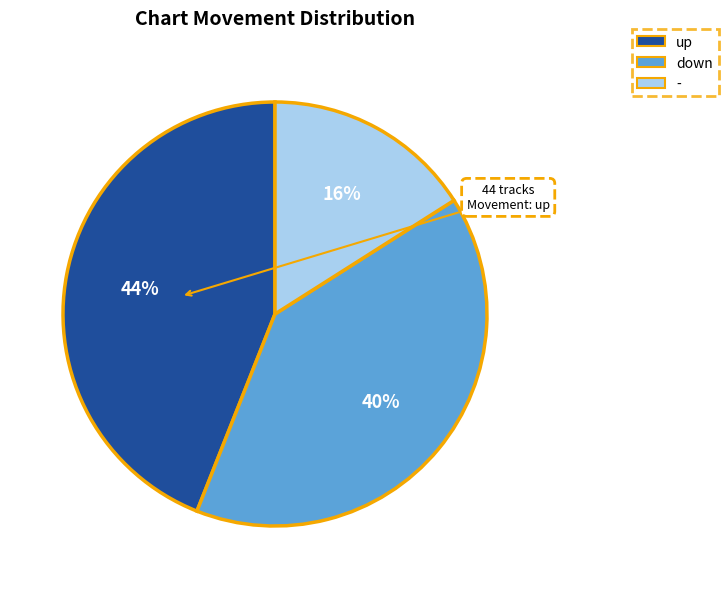

Between up and down, which is larger?

up